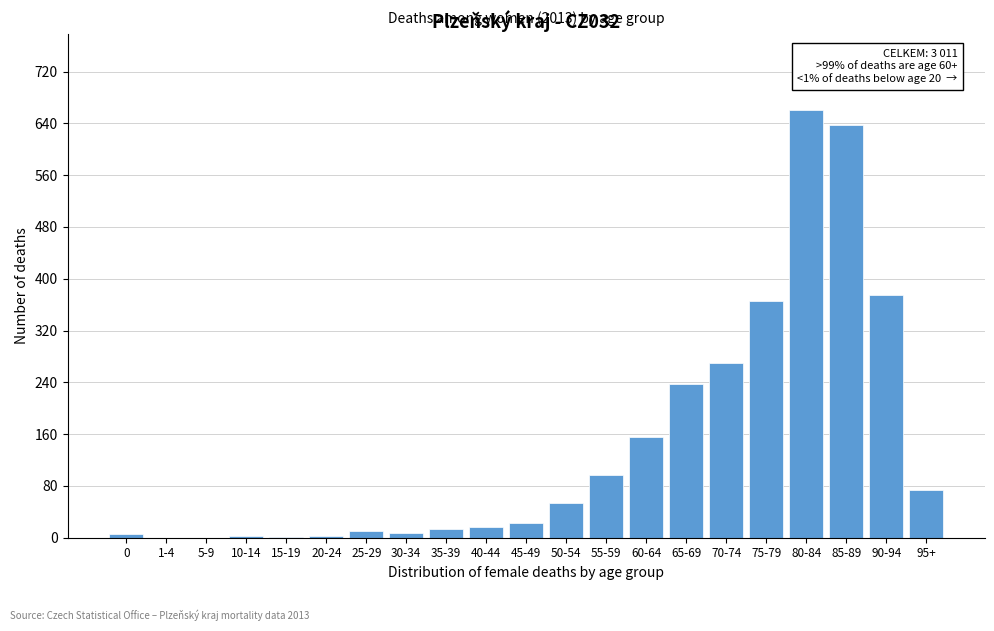

At which category does the chart reach its peak across all series?

80-84